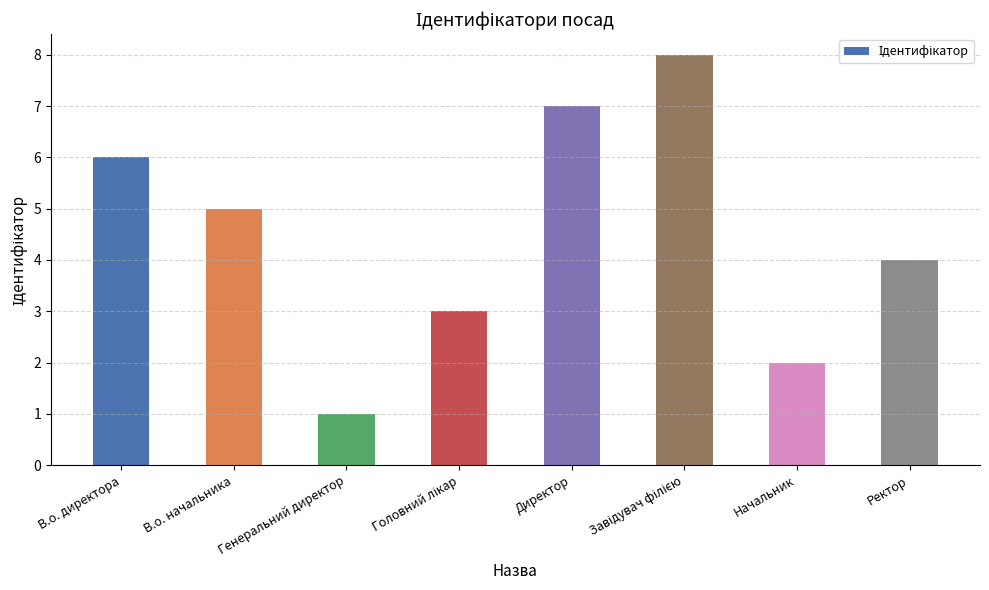

What is the label of the 4th bar from the right?

Директор